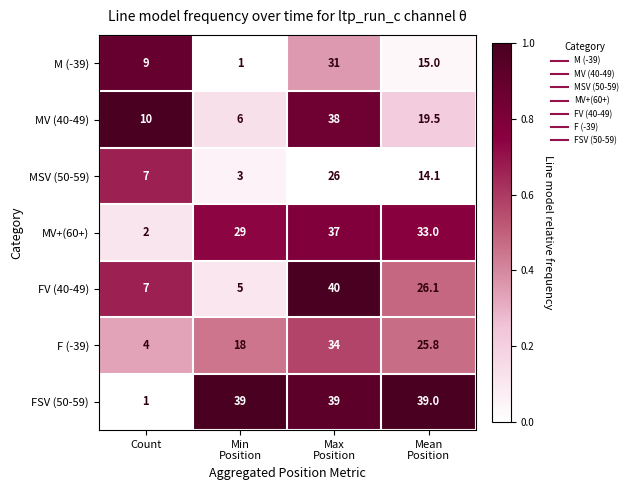

Rank the series by their maximum value, from highest to lowest.

FV (40-49), FSV (50-59), MV (40-49), MV+(60+), F (-39), M (-39), MSV (50-59)